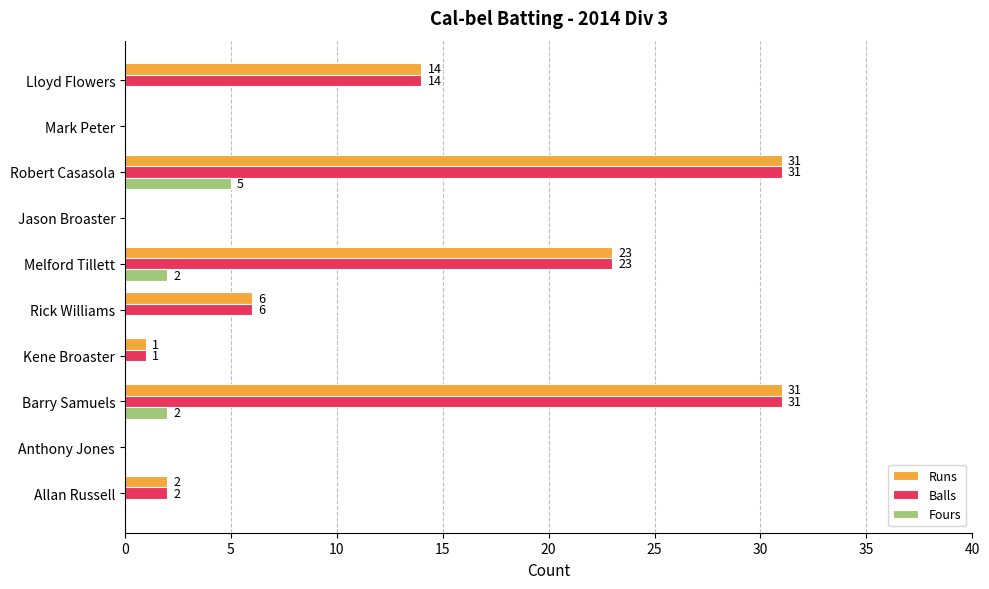

Is it true that Balls equals 0 at Mark Peter?

True